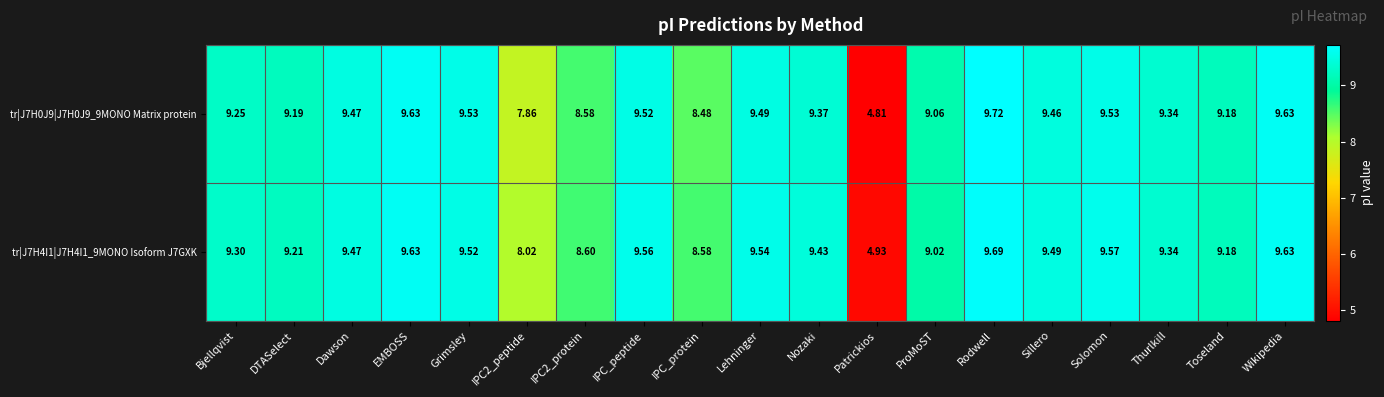

List the series in order of their peak value, highest first.

tr|J7H0J9|J7H0J9_9MONO Matrix protein, tr|J7H4I1|J7H4I1_9MONO Isoform J7GXK